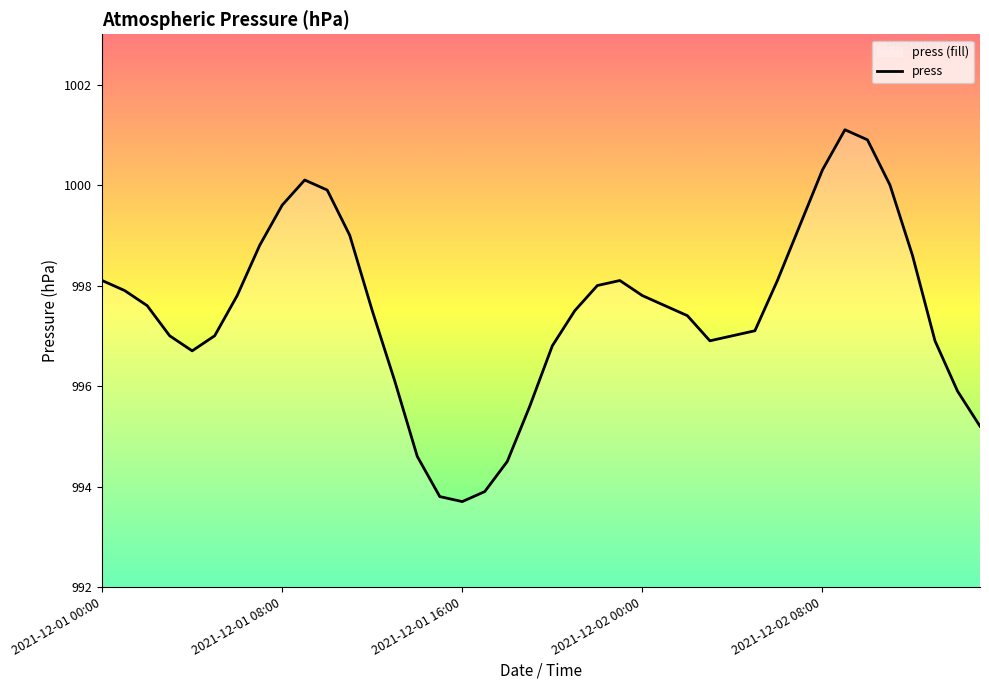

Between 2021-12-02 10:00 and 2021-12-01 00:00, which is larger?

2021-12-02 10:00